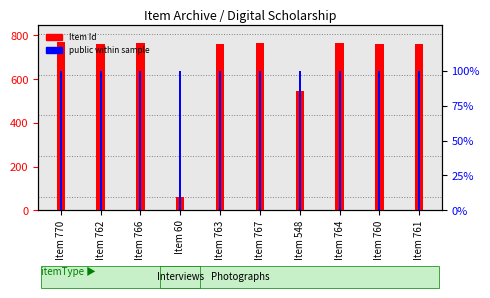

Reading left to right, list all the values displayed in this chart.

Item Id: 770	762	766	60	763	767	548	764	760	761
public within sample: 100	100	100	100	100	100	100	100	100	100